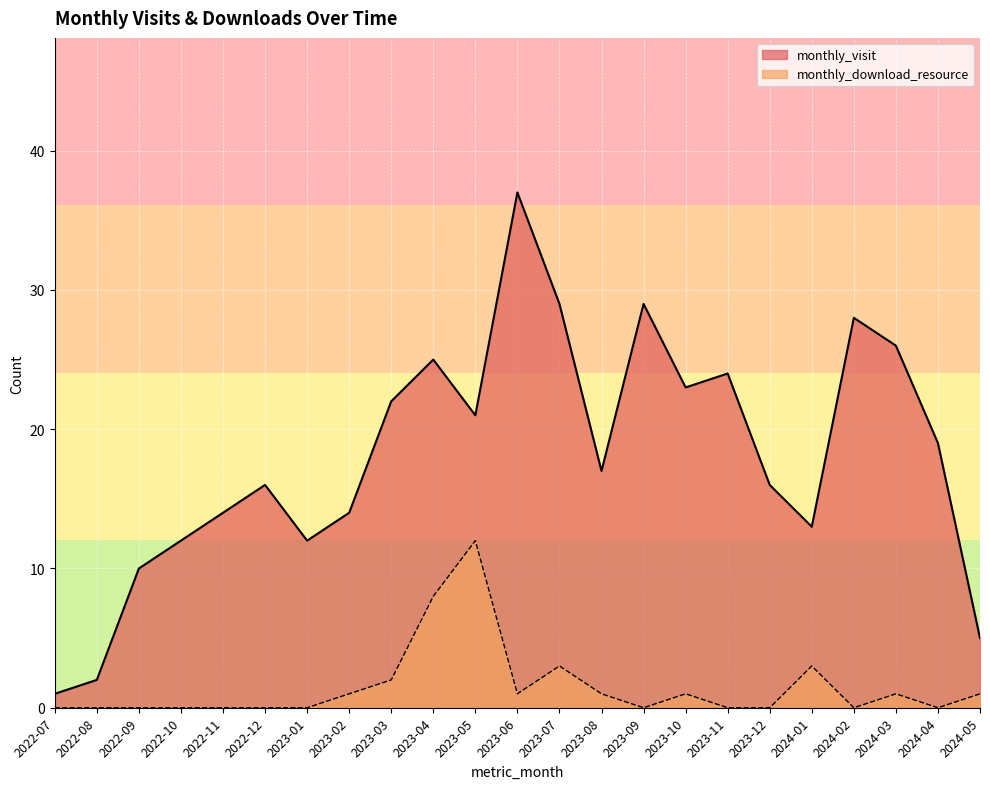

In monthly_download_resource, how many points are lower than both neighbors (excluding endpoints)?

4